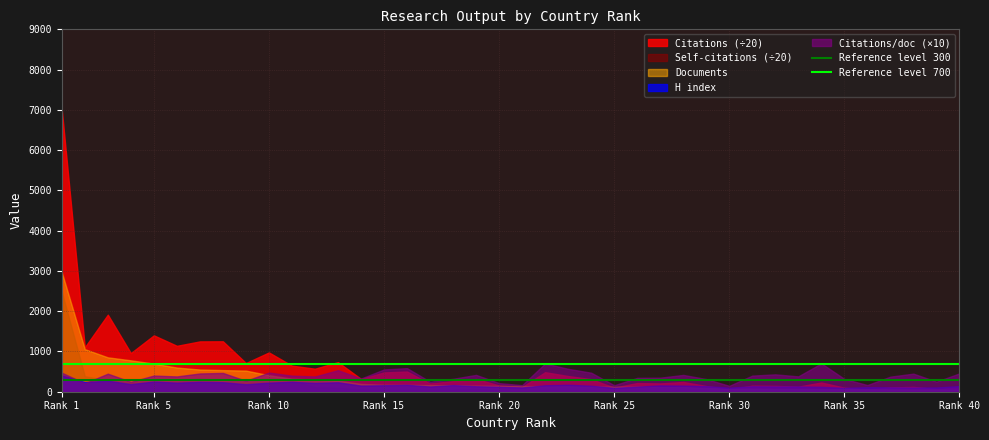

At which category does the chart reach its peak across all series?

Rank 1